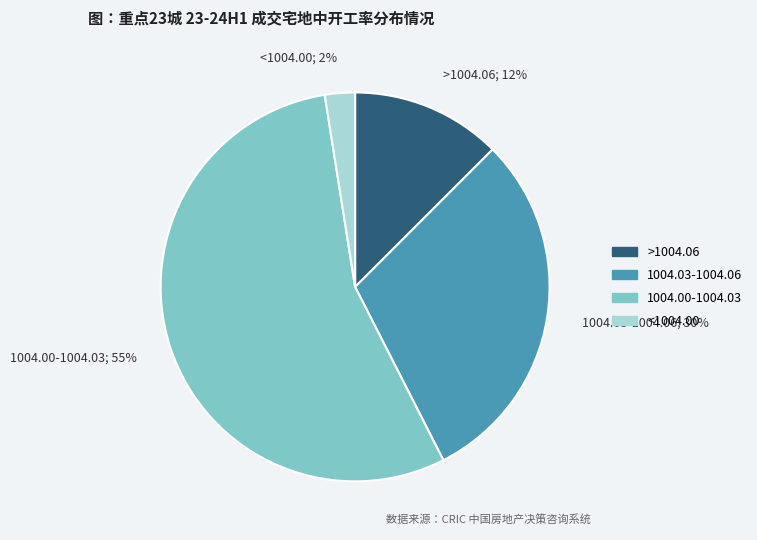

Which slice is the smallest?

<1004.00